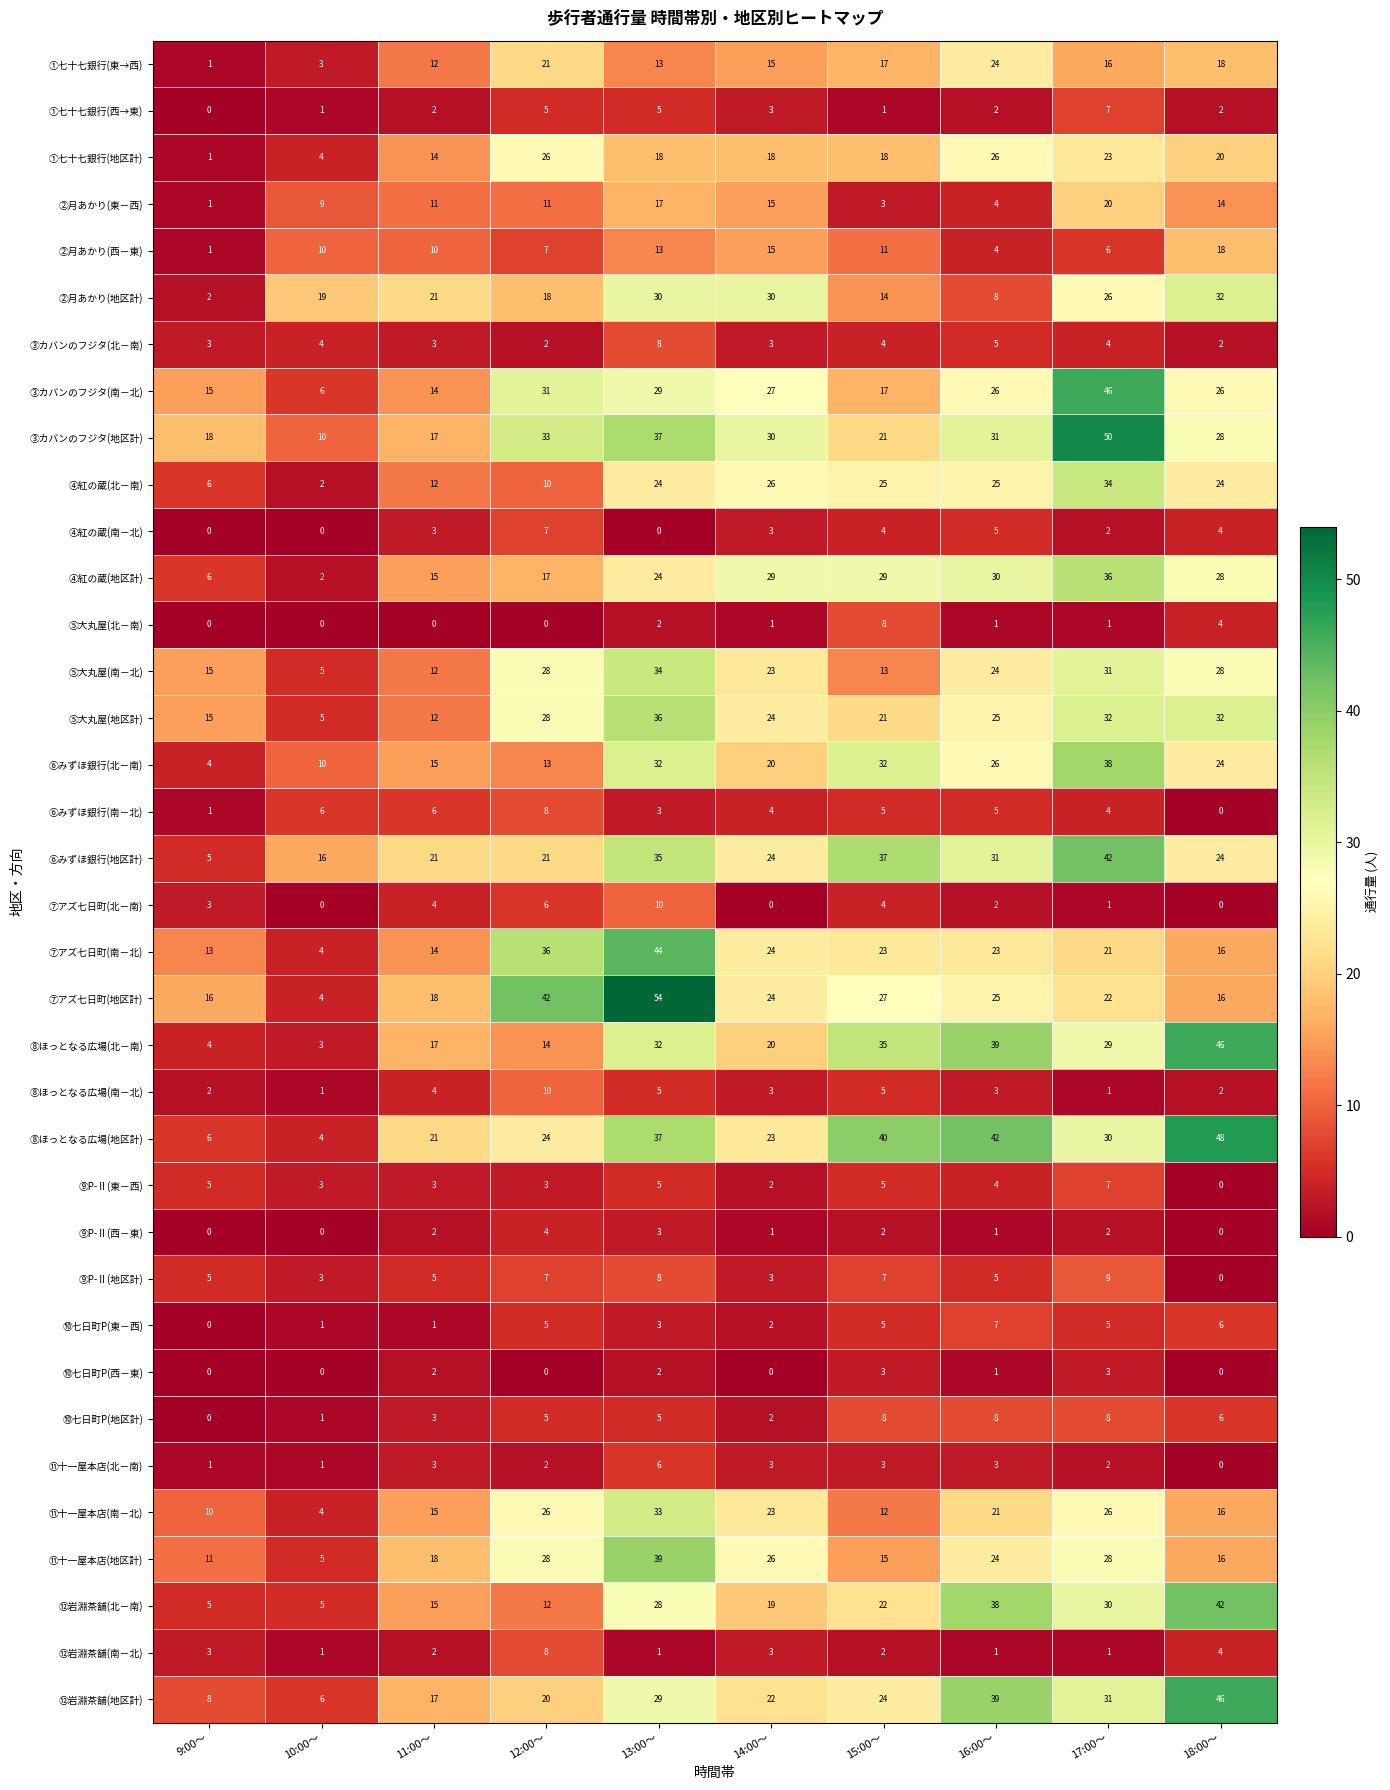

What is the maximum value shown in the chart?

54